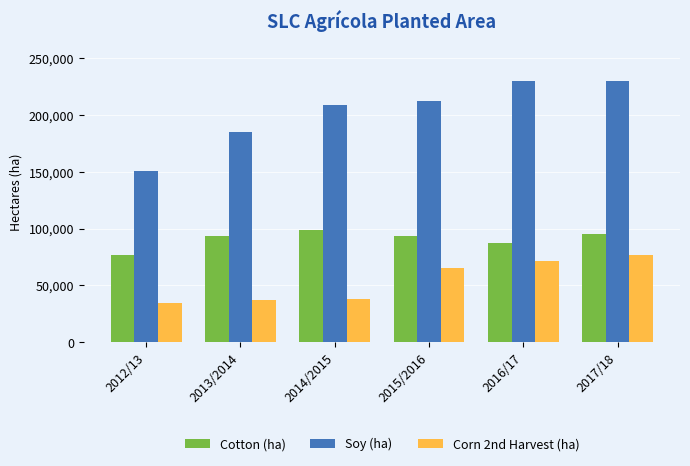

At which label is Soy (ha) closest to 190471?

2013/2014